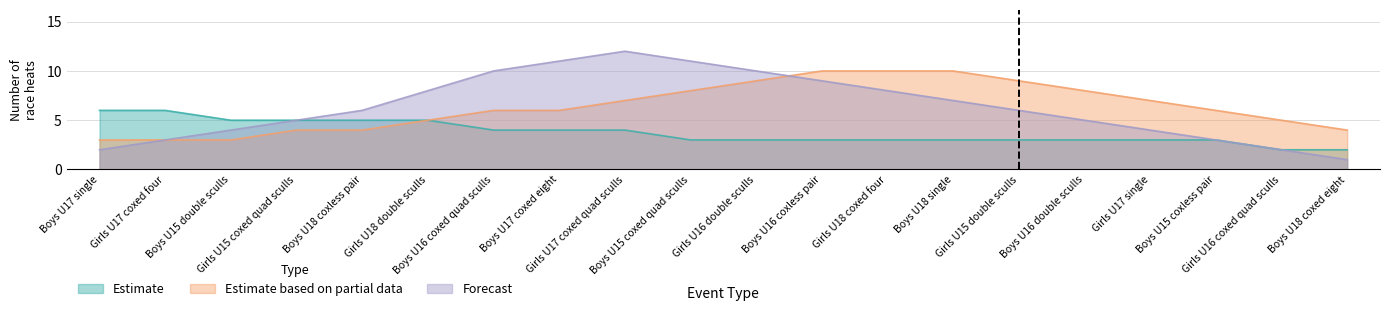

What is the average value of the Forecast series?

6